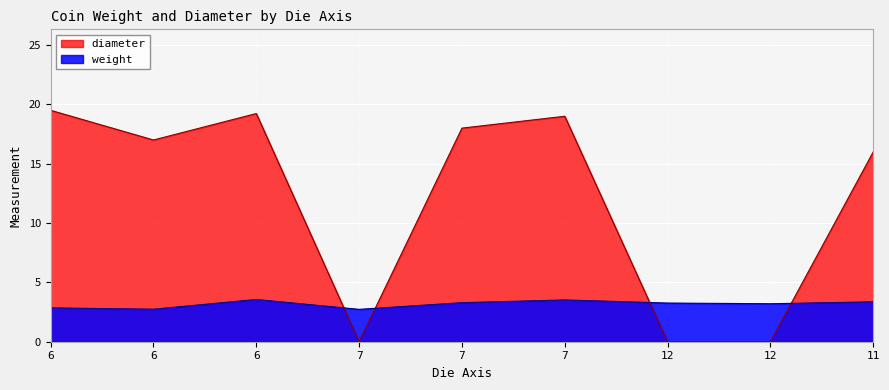

List the series in order of their peak value, lowest first.

weight, diameter